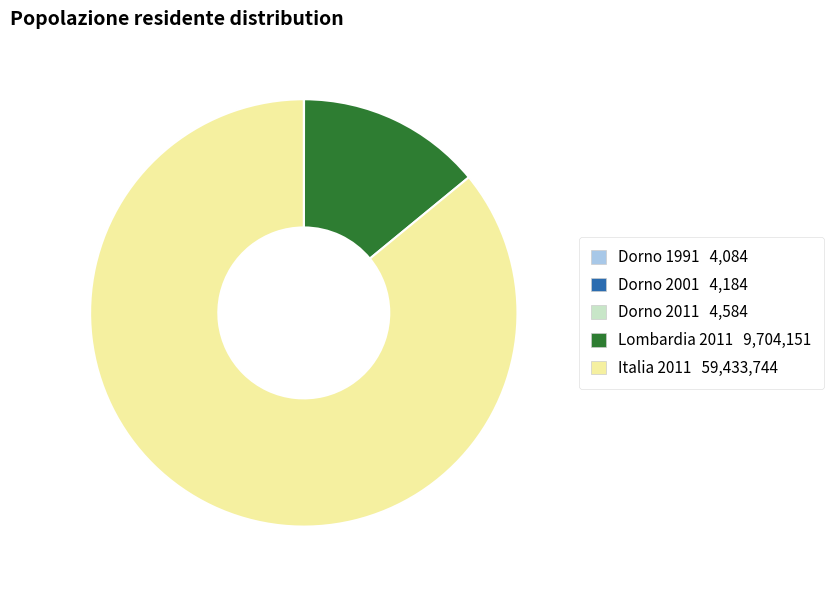

Which slice is the largest?

Italia 2011